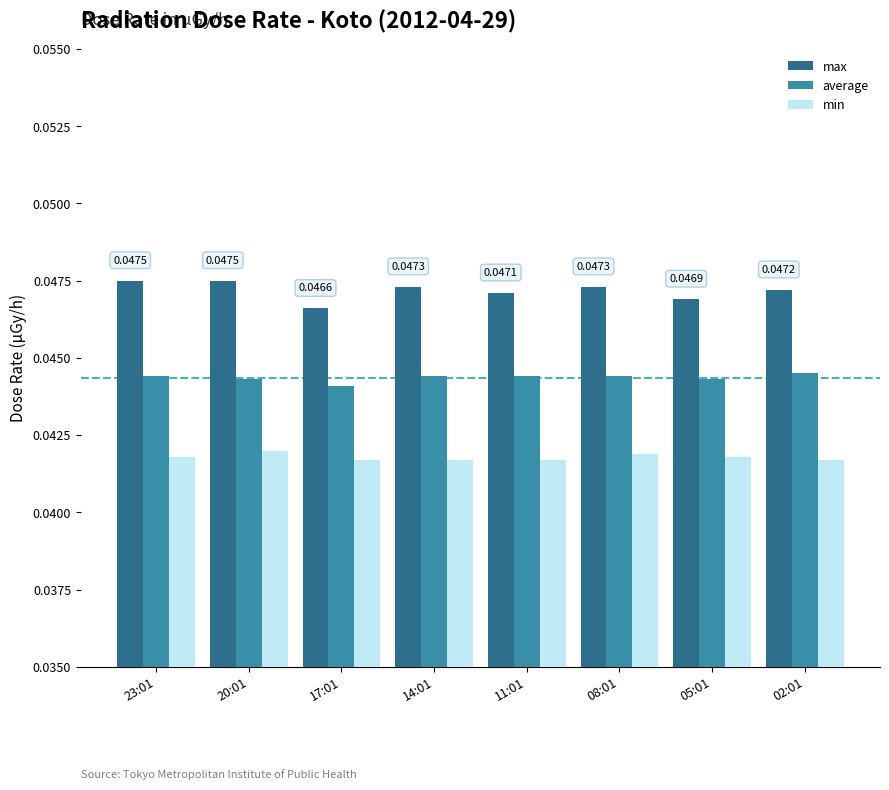

What is the label of the 2nd bar from the right?

05:01